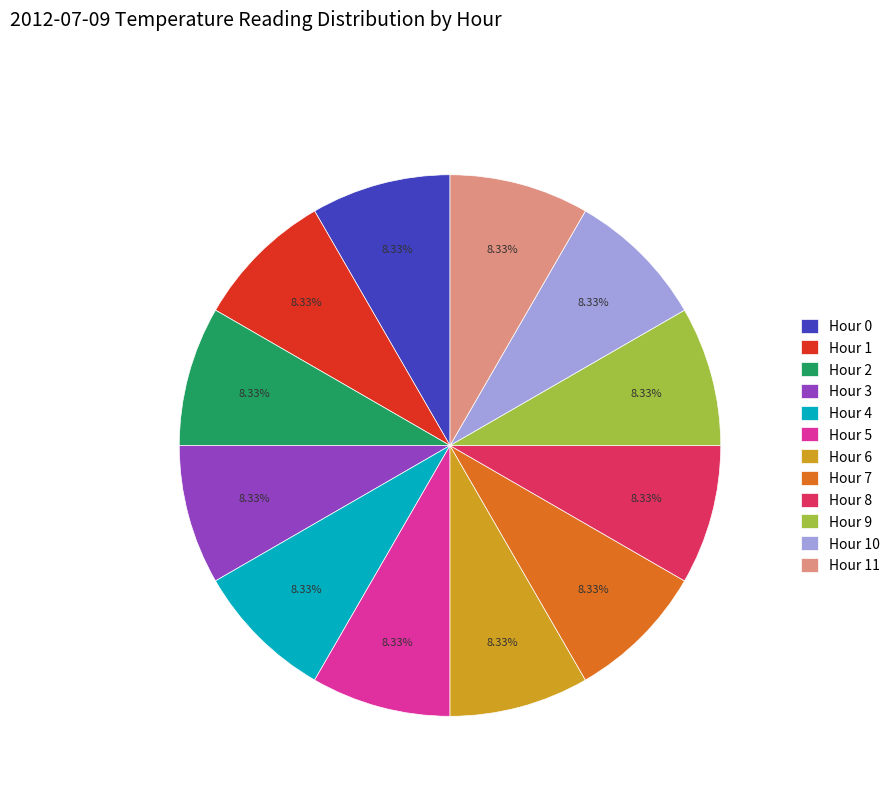

Count the number of slices in the pie.

12